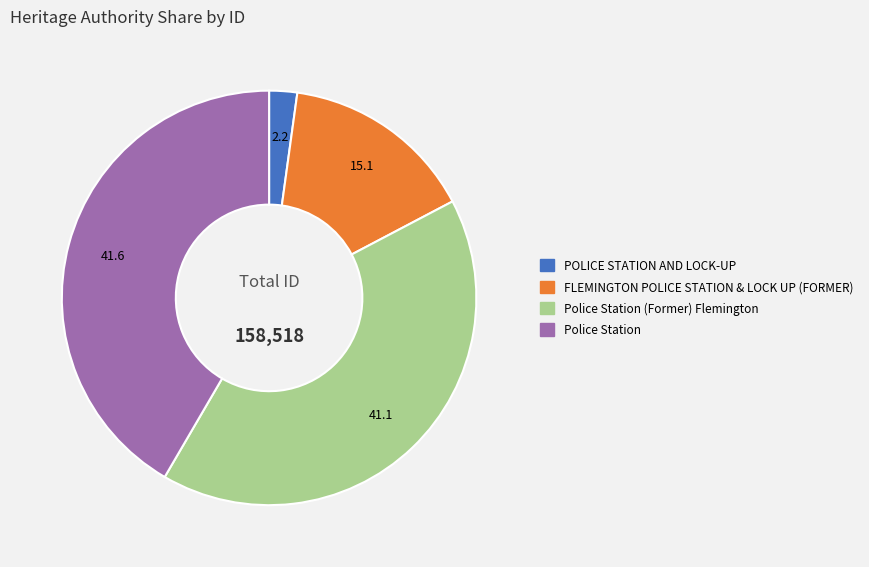

Count the number of slices in the pie.

4